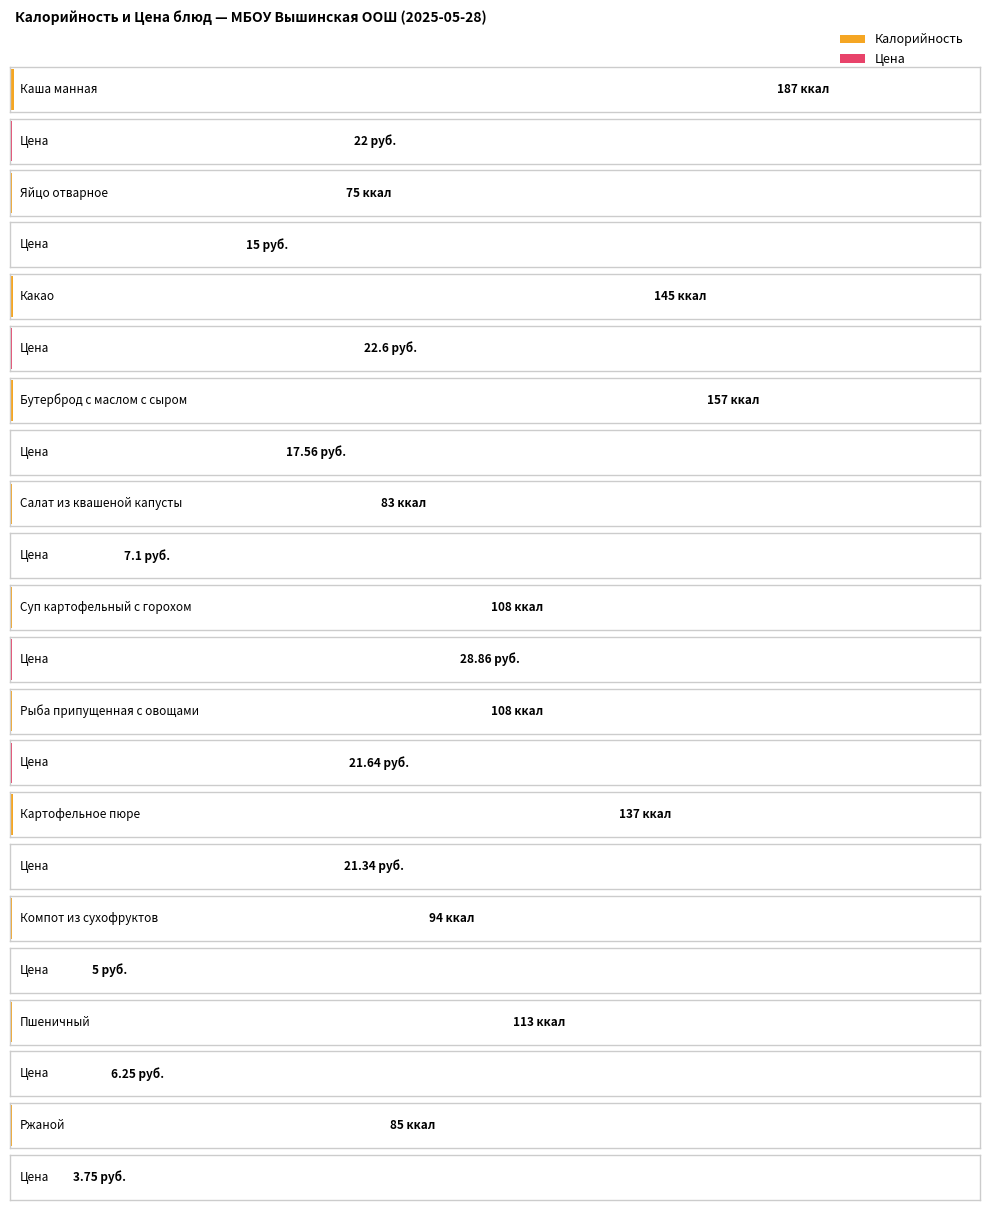

Reading left to right, extract all data points from this chart.

Калорийность: 187.0	75.0	145.0	157.0	83.0	108.0	108.0	137.0	94.0	113.0	85.0
Цена: 22.0	15.0	22.6	17.6	7.1	28.9	21.6	21.3	5.0	6.2	3.8